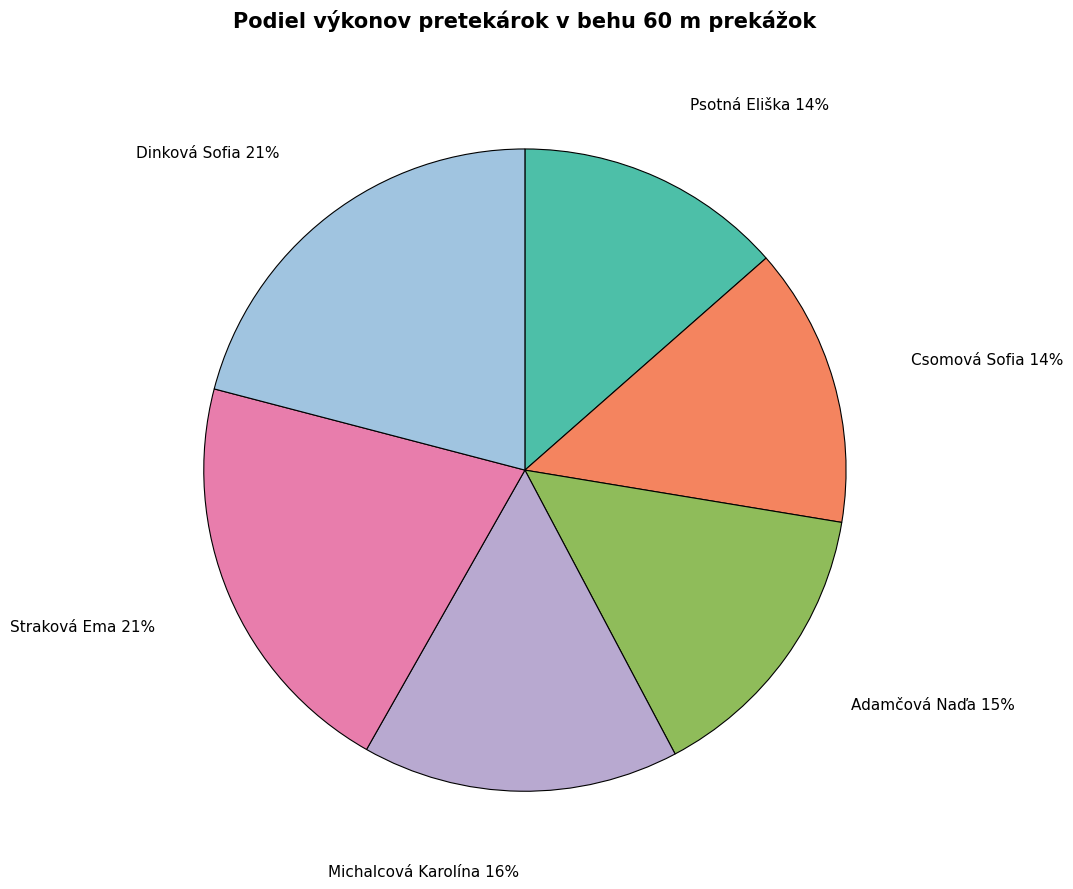

Is there any slice that represents more than half of the pie?

No